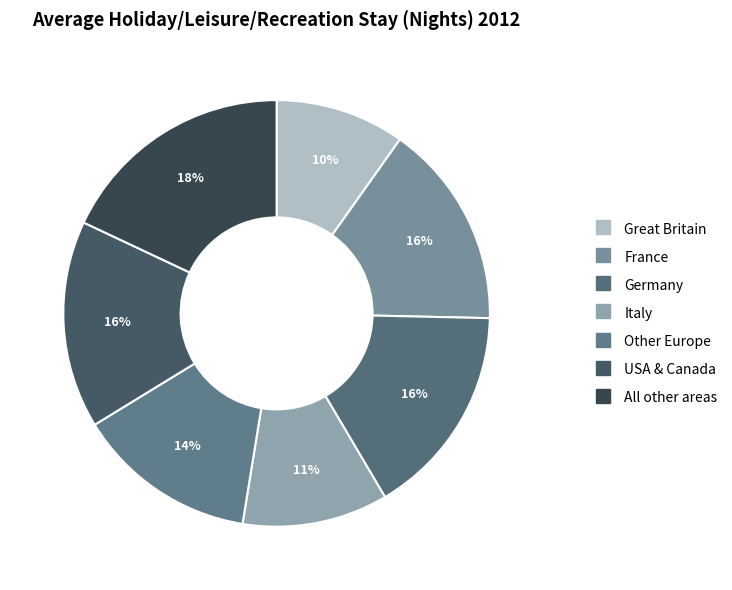

To the nearest percent, what portion does All other areas represent?

18%